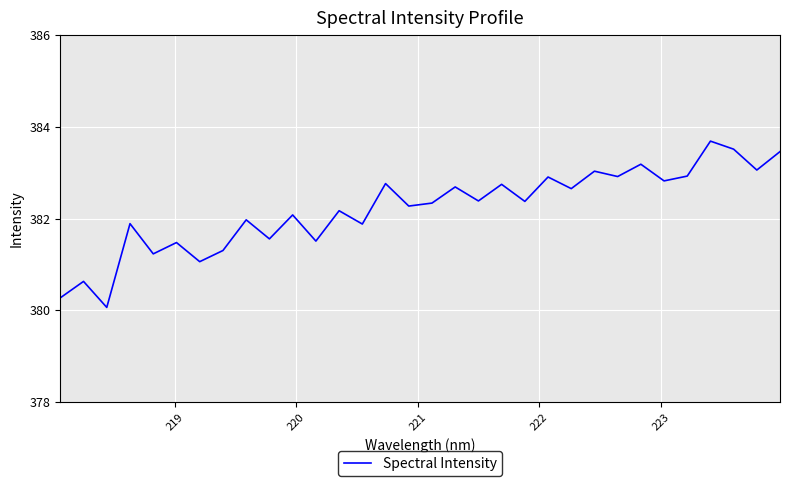

How many categories are shown in the chart?

32